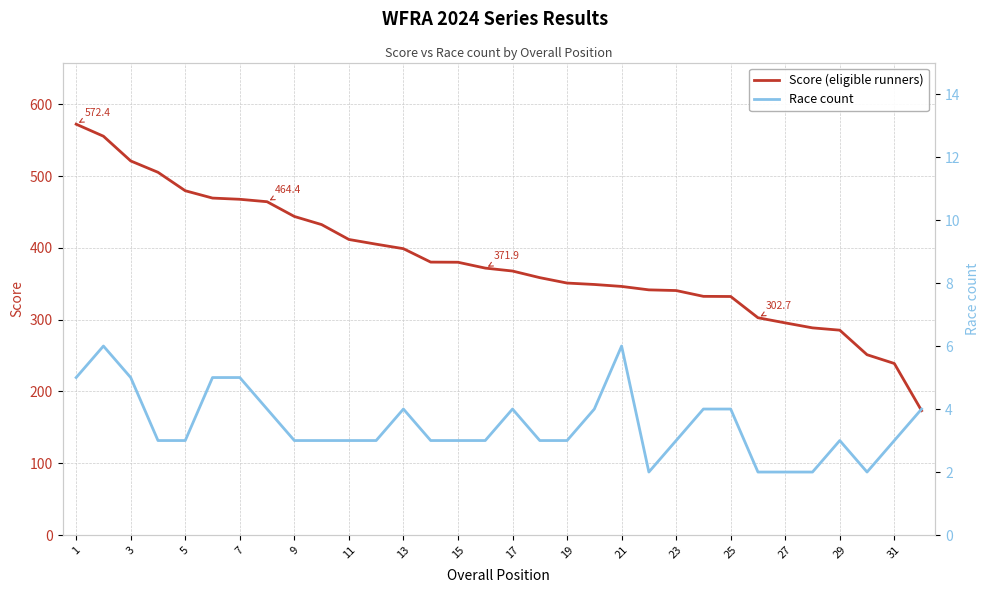

What is the maximum value for Score (eligible runners)?

572.4